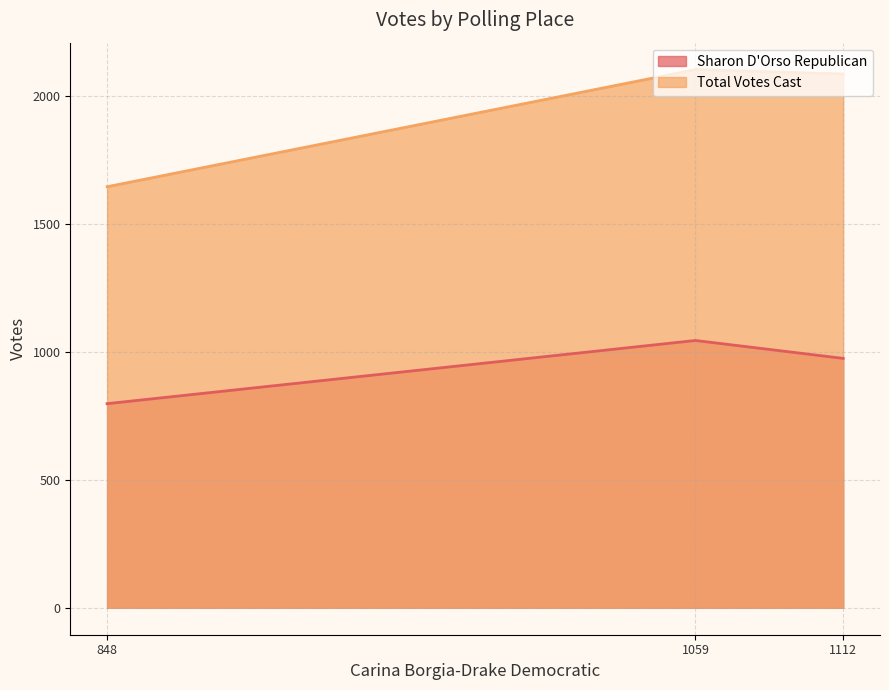

Where does the Total Votes Cast series first go above 2087?

1059